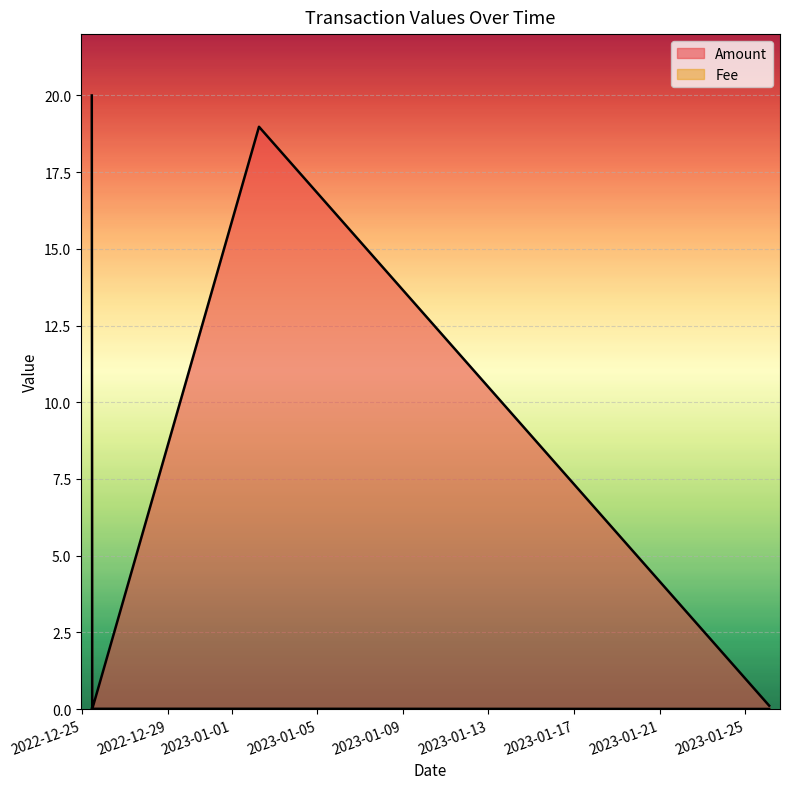

Rank the categories by Fee value from highest to lowest.

2022-12-25 11:00:00, 2022-12-25 11:30:00, 2023-01-02 06:36:00, 2023-01-26 03:03:00